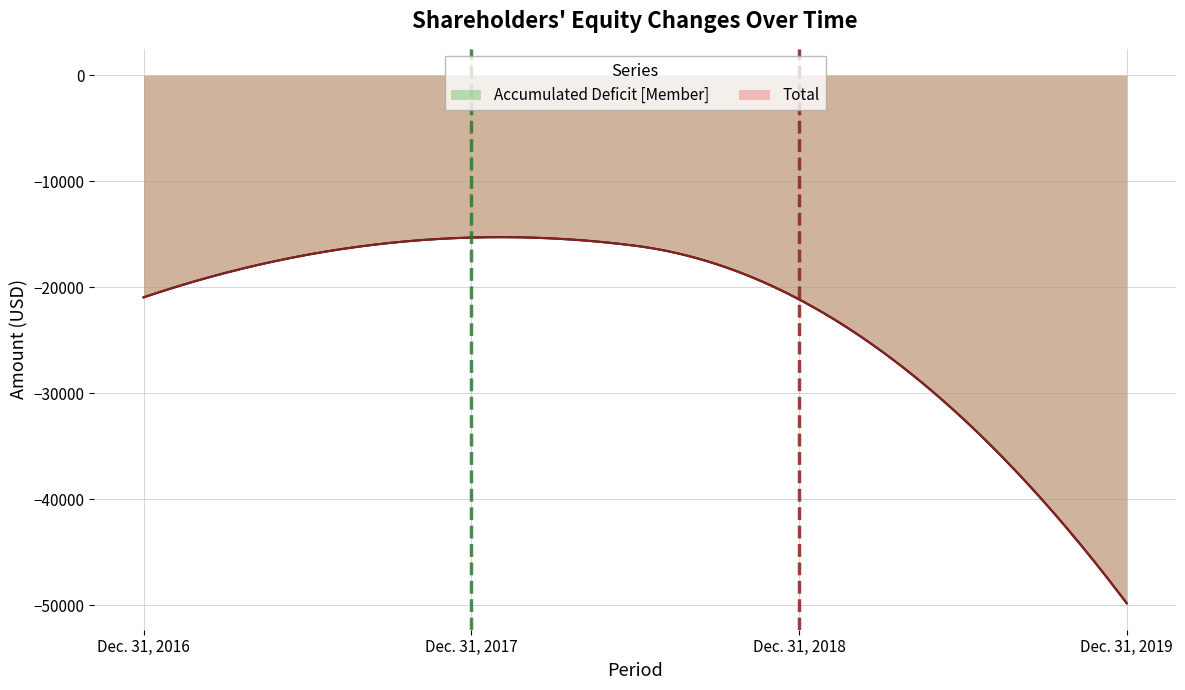

The value of Total at Dec. 31, 2017 is -6880. True or false?

False